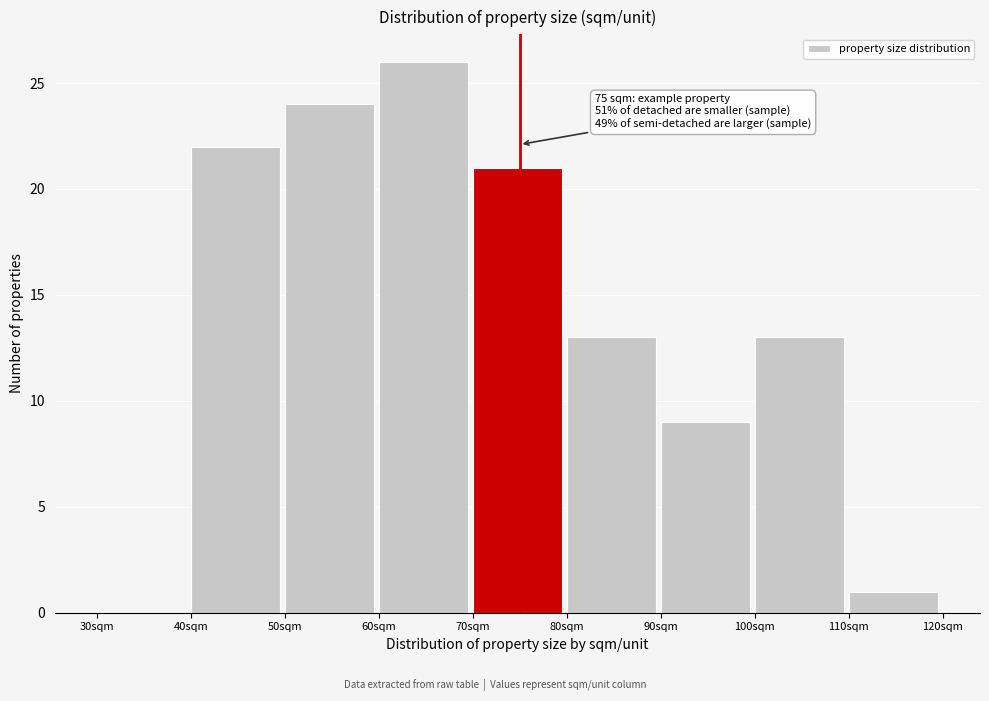

Over which range of the x-axis is the bar tallest?

60 to 70